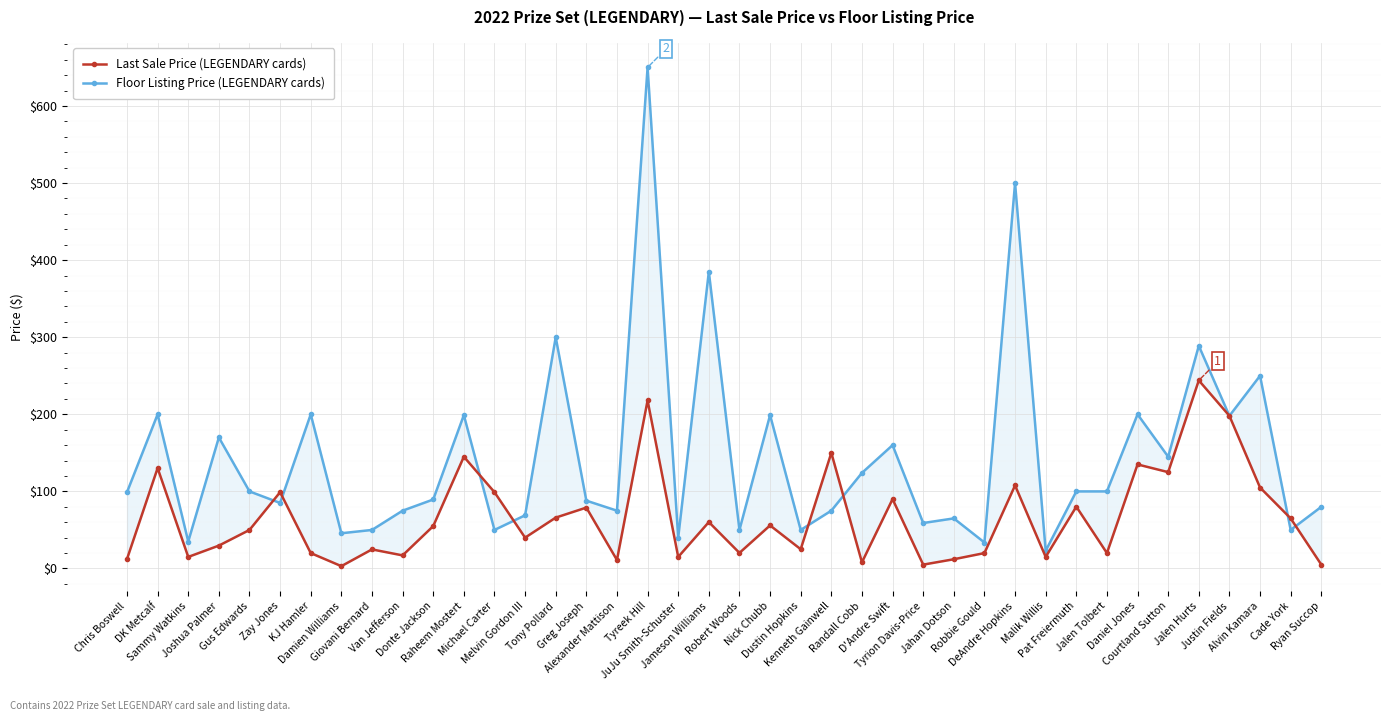

Where is the first local maximum for Last Sale Price (LEGENDARY cards)?

DK Metcalf